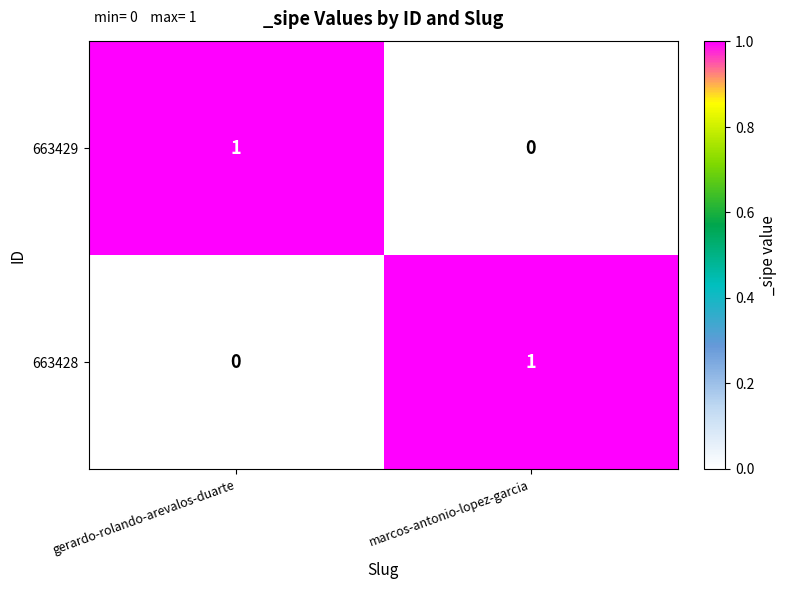

At gerardo-rolando-arevalos-duarte, list the series in order from largest to smallest.

663429, 663428